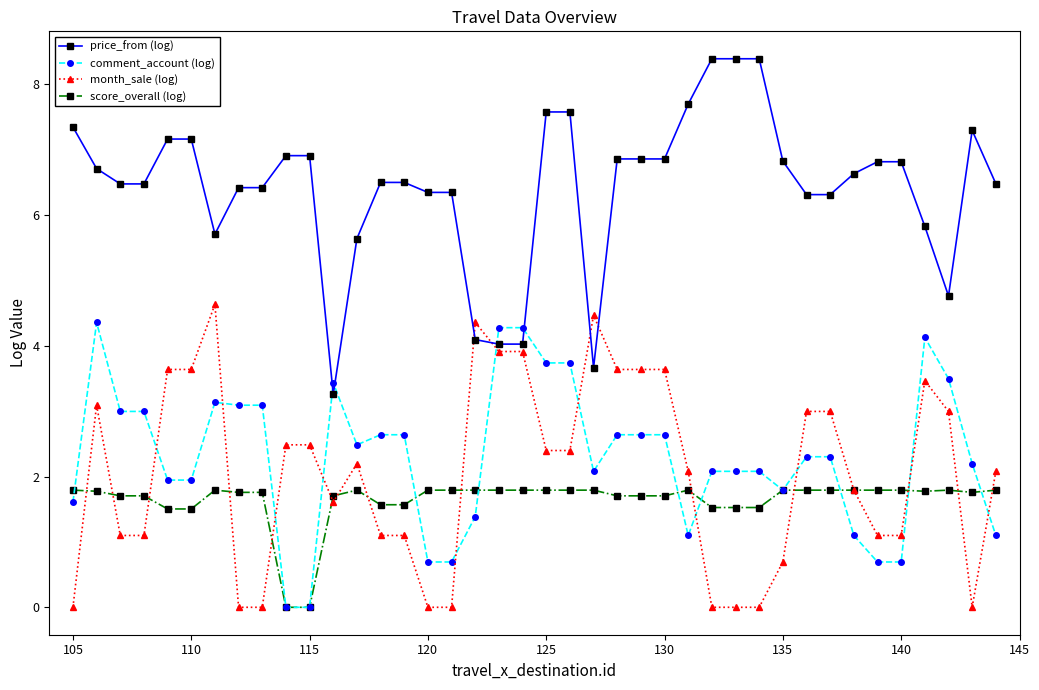

What is the highest value of the comment_account (log) series?

4.4